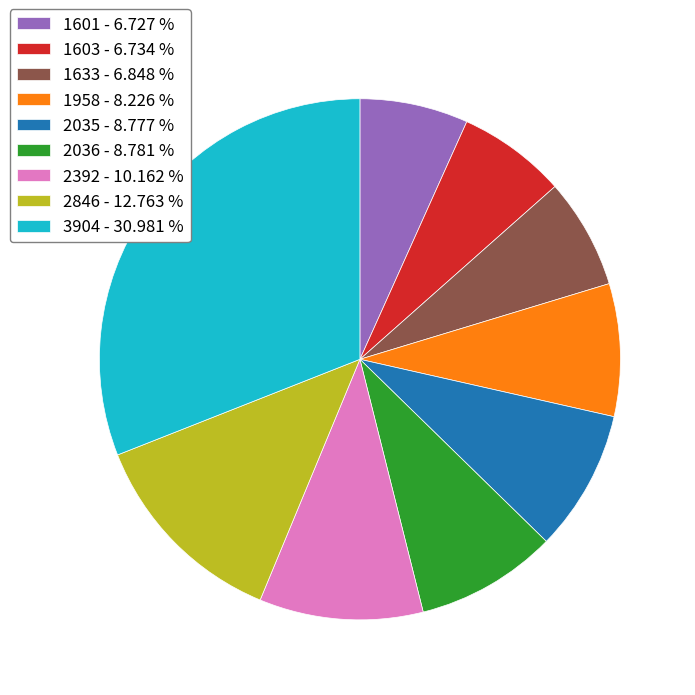

Is 1958 - 8.226 % the majority of the pie?

No